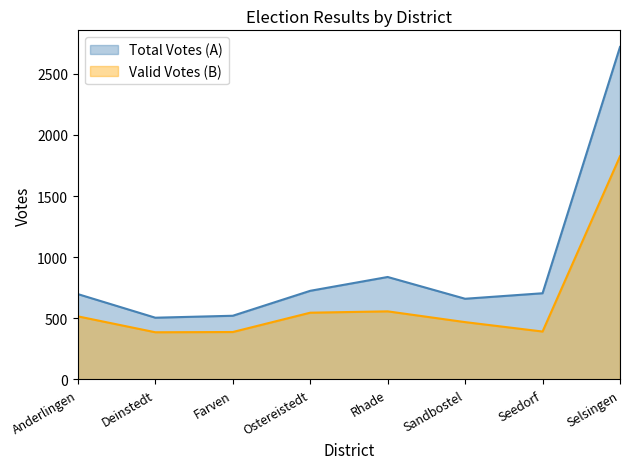

True or false: Total Votes (A) and Valid Votes (B) intersect in this chart.

False